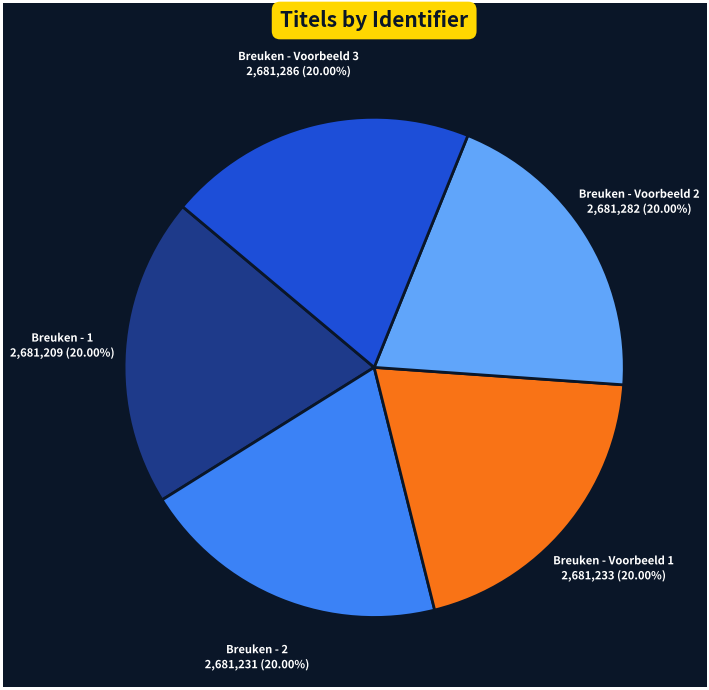

Count the number of slices in the pie.

5